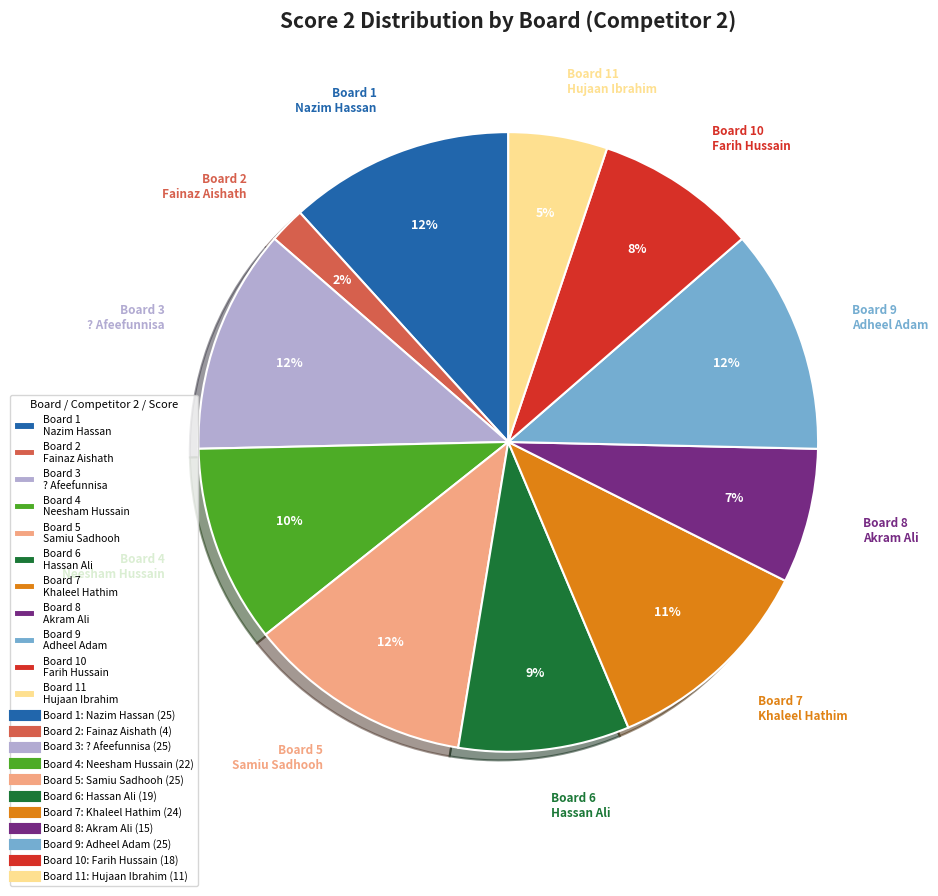

Is Board 9 Adheel Adam the majority of the pie?

No